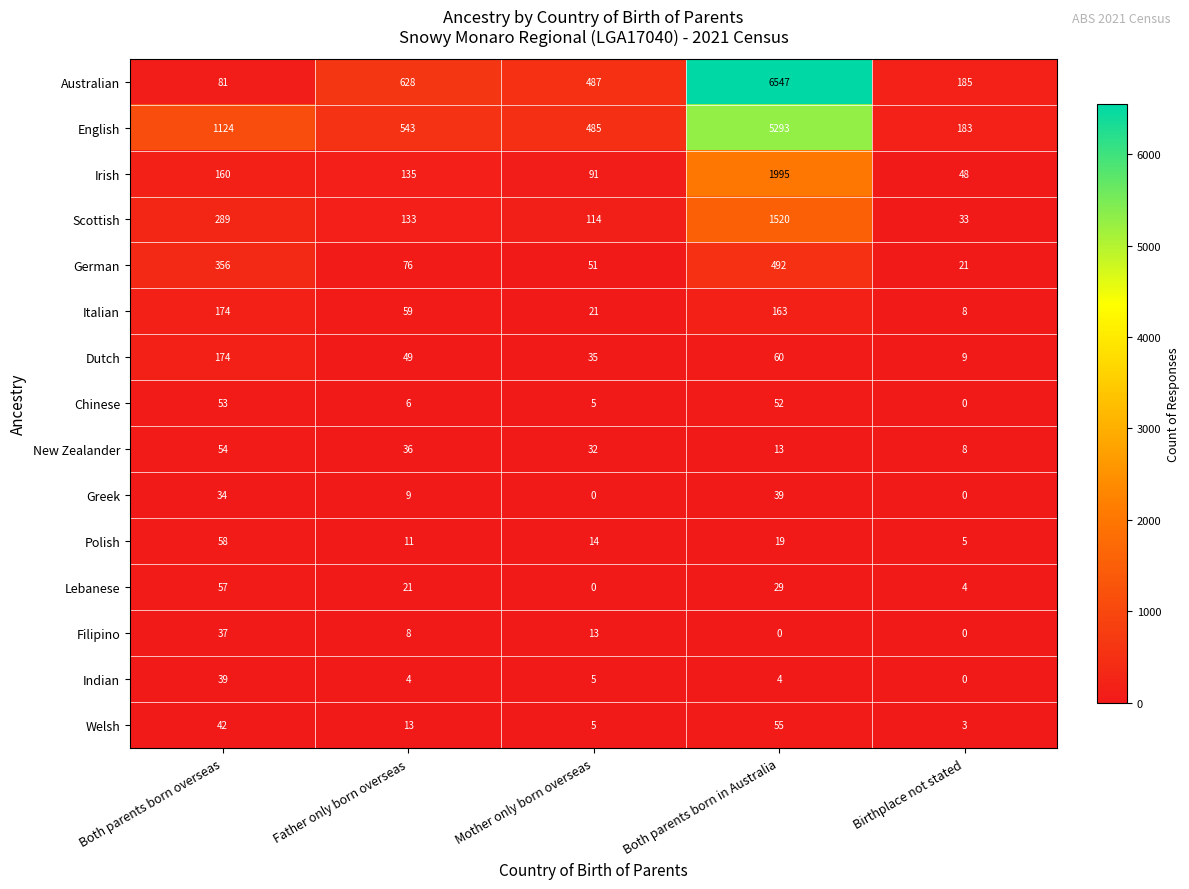

True or false: English has a value of 7533 at Both parents born in Australia.

False